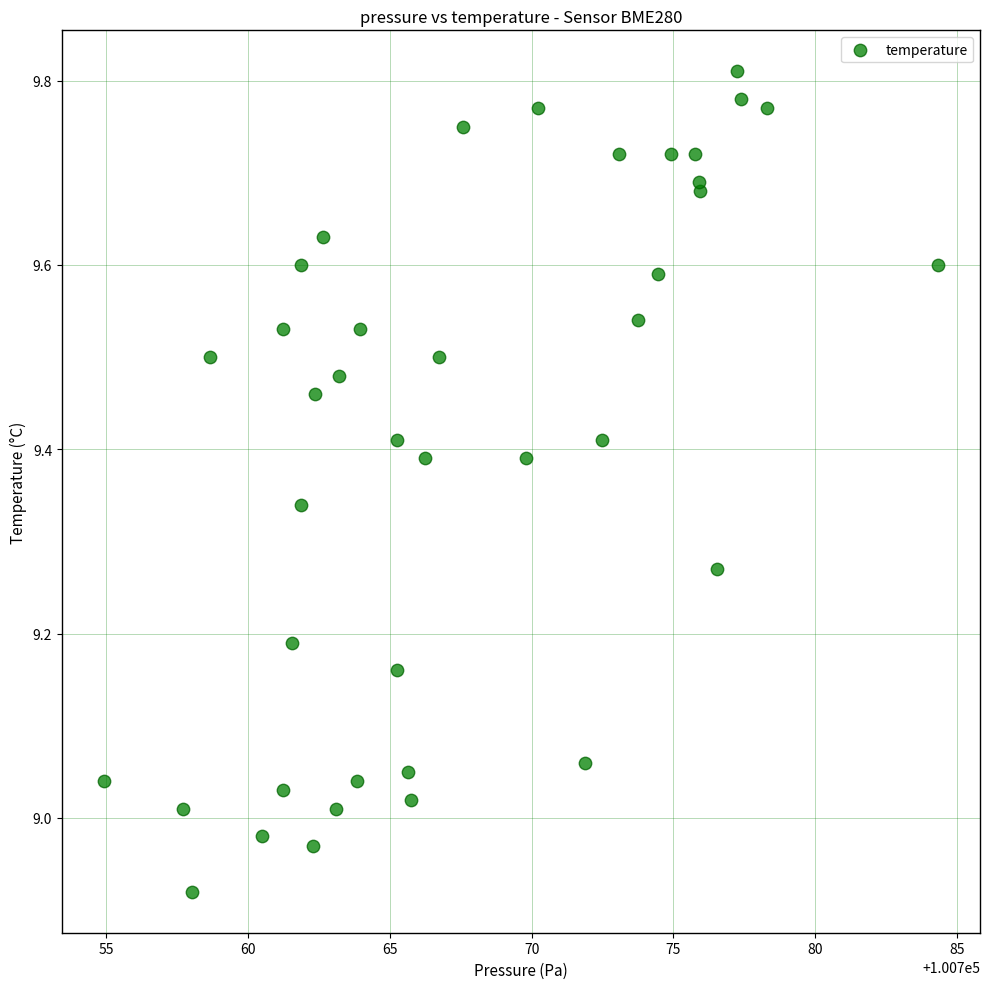

What is the range of Y values (max minus min)?

0.9